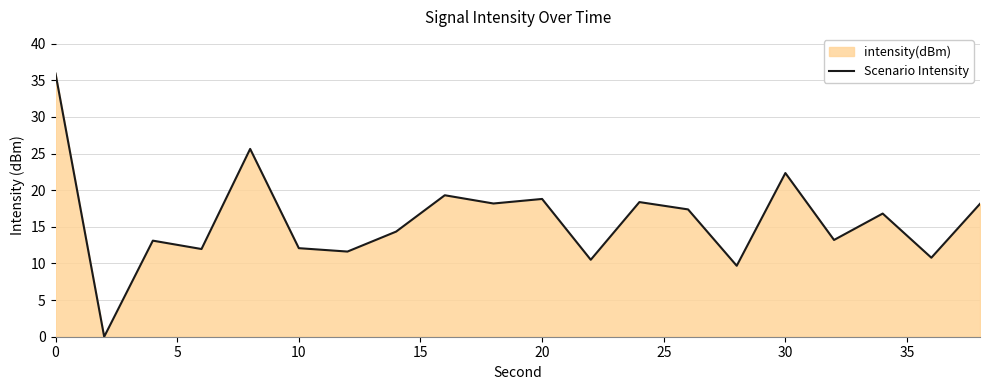

Is it true that the value at 10 is 12.1?

True